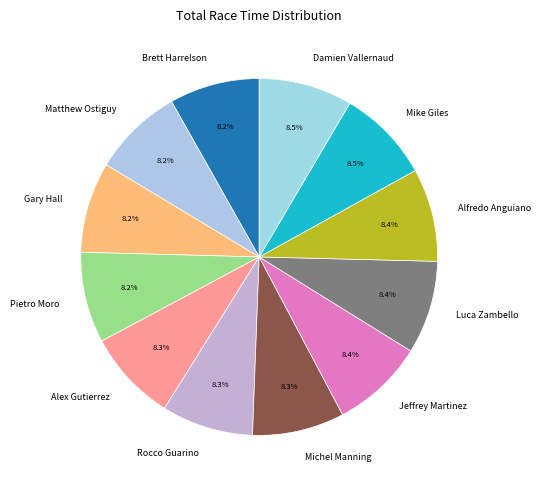

What portion of the pie excludes Matthew Ostiguy?

91.8%